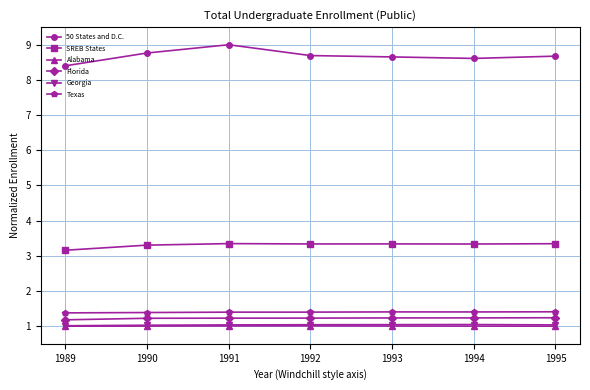

Count the Texas values in the range 1 to 2.

7